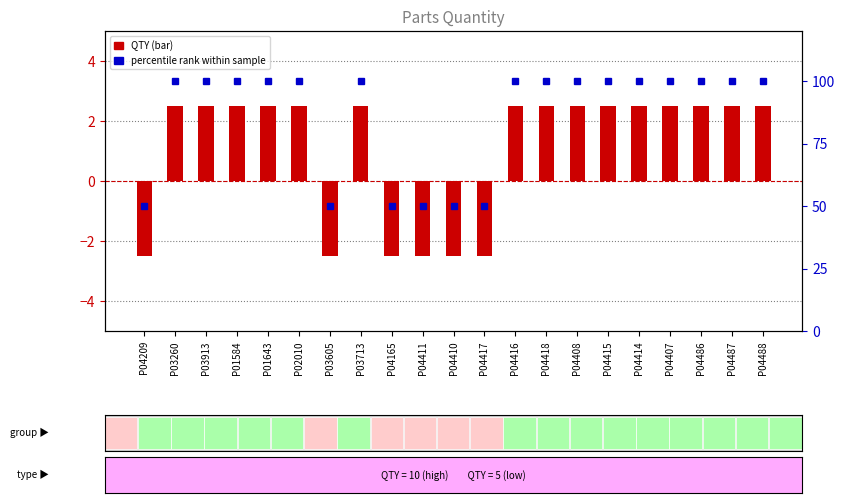

The value of QTY (centered) at P04165 is -0.9. True or false?

False